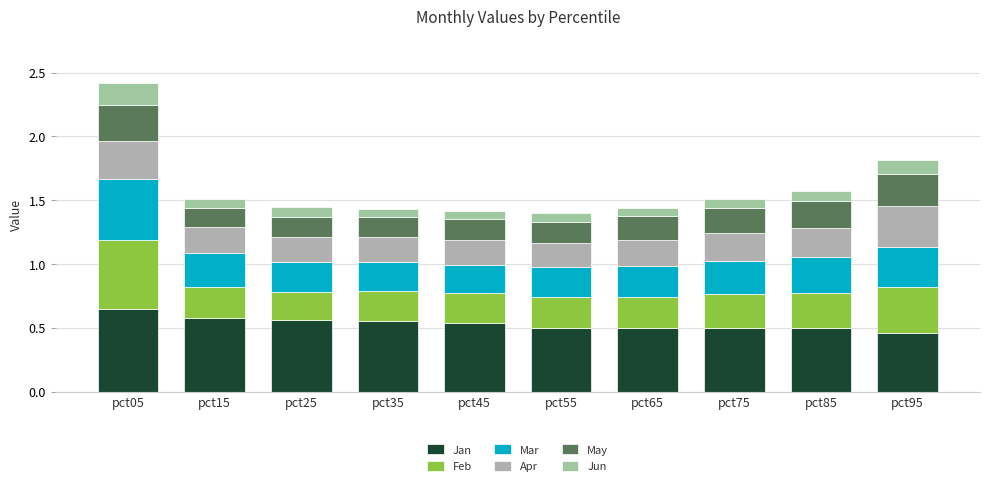

Count the number of categories in the chart.

10